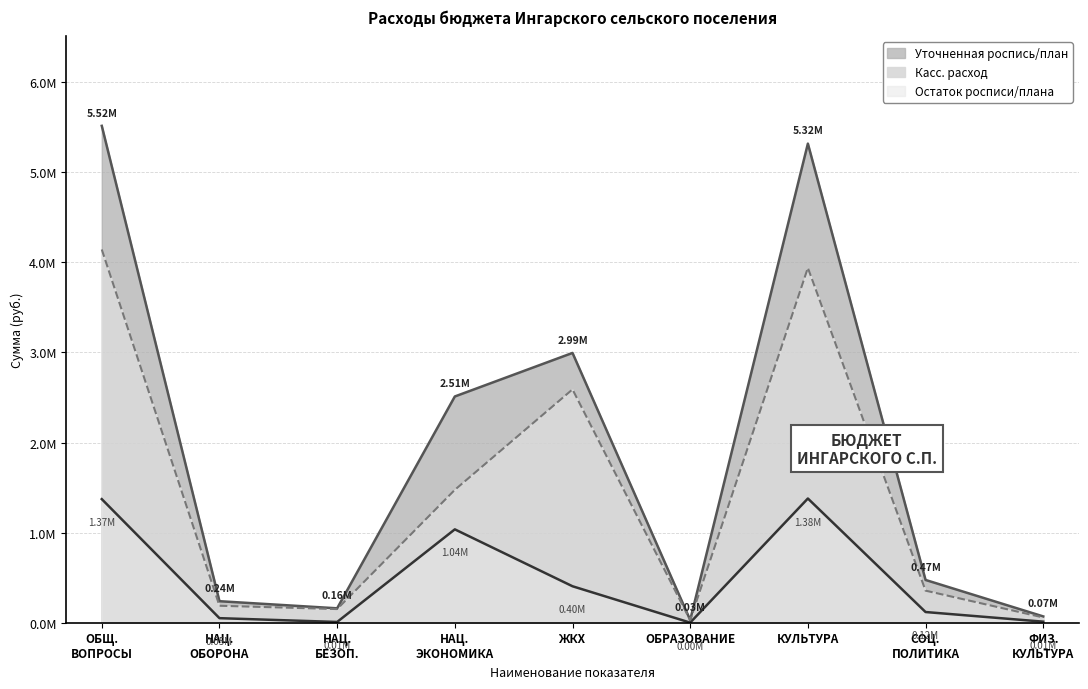

What is the total value across all series at СОЦ. ПОЛИТИКА?

949447.2